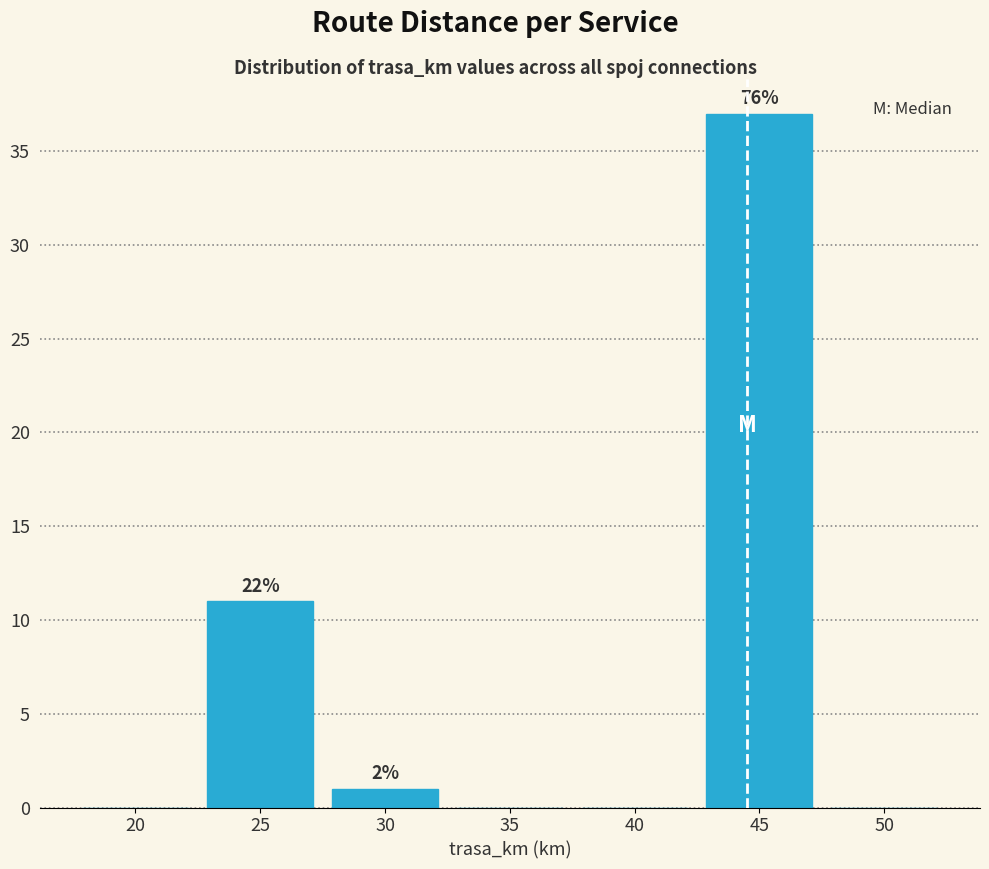

Reading left to right, transcribe all the data shown in this chart.

20=0	25=11	30=1	35=0	40=0	45=37	50=0